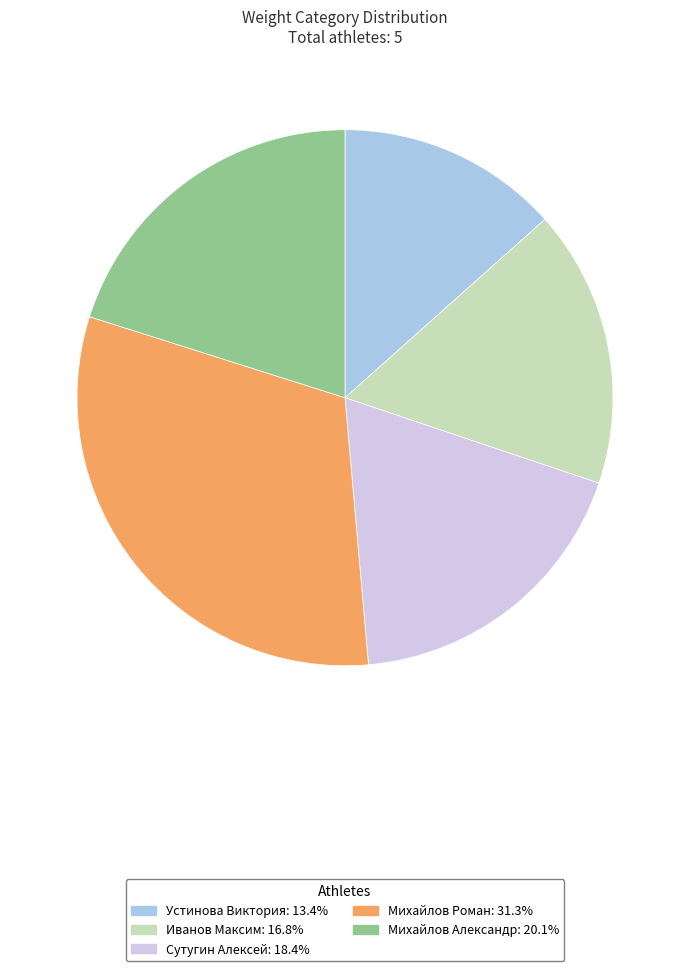

Which has a higher value, Сутугин Алексей or Михайлов Александр?

Михайлов Александр